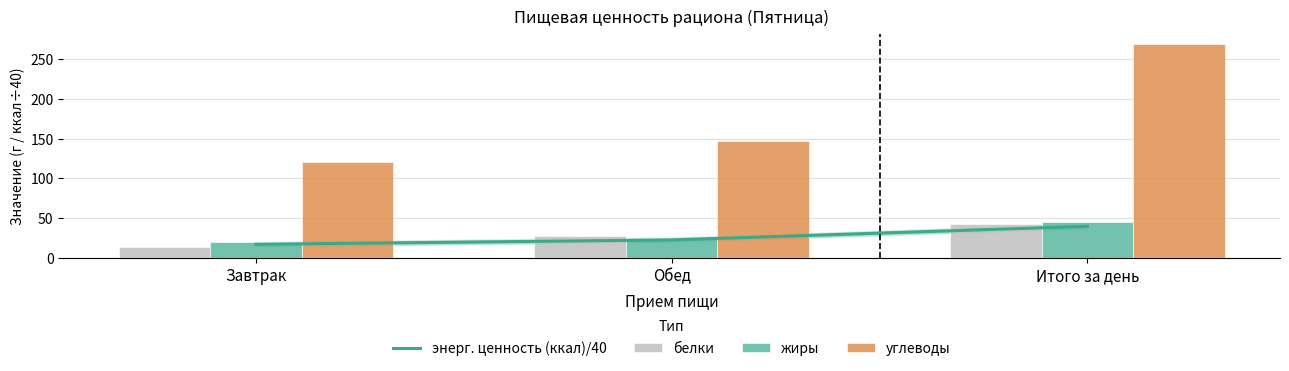

Reading left to right, what are all the values shown in this chart?

энерг. ценность (ккал)/40: Завтрак=17.1	Обед=22.6	Итого за день=39.7
белки: Завтрак=14.2	Обед=27.8	Итого за день=42.1
жиры: Завтрак=20.6	Обед=24.4	Итого за день=45.0
углеводы: Завтрак=120.7	Обед=147.6	Итого за день=268.3